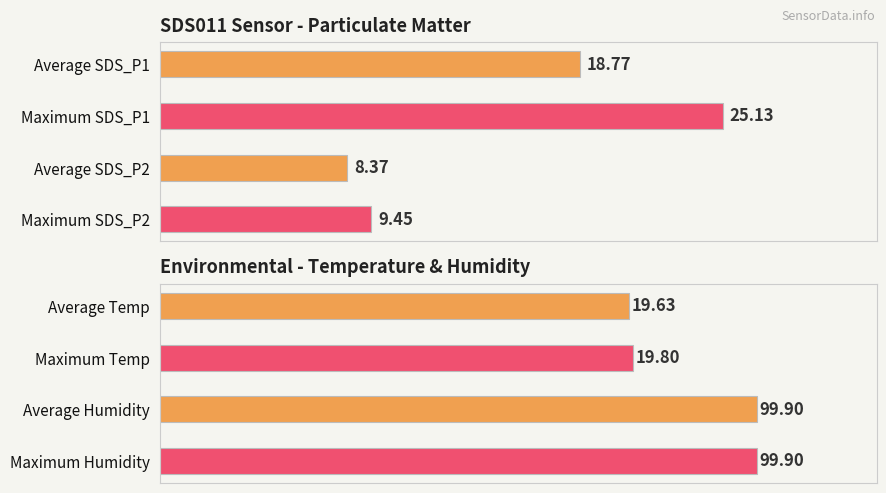

How many bars are there in each group?

4